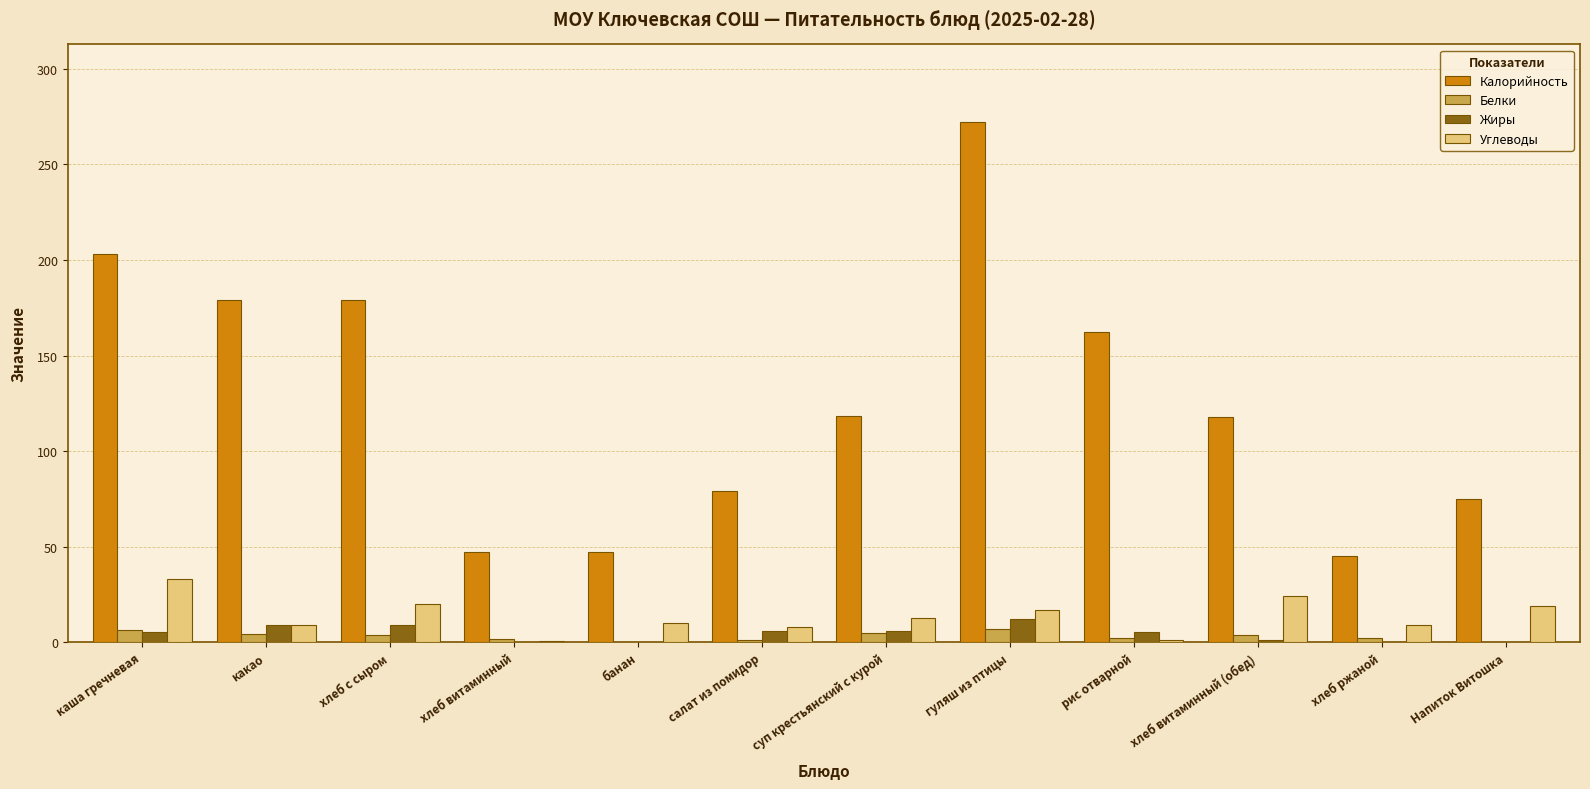

Which series changed the most between хлеб витаминный and салат из помидор?

Калорийность